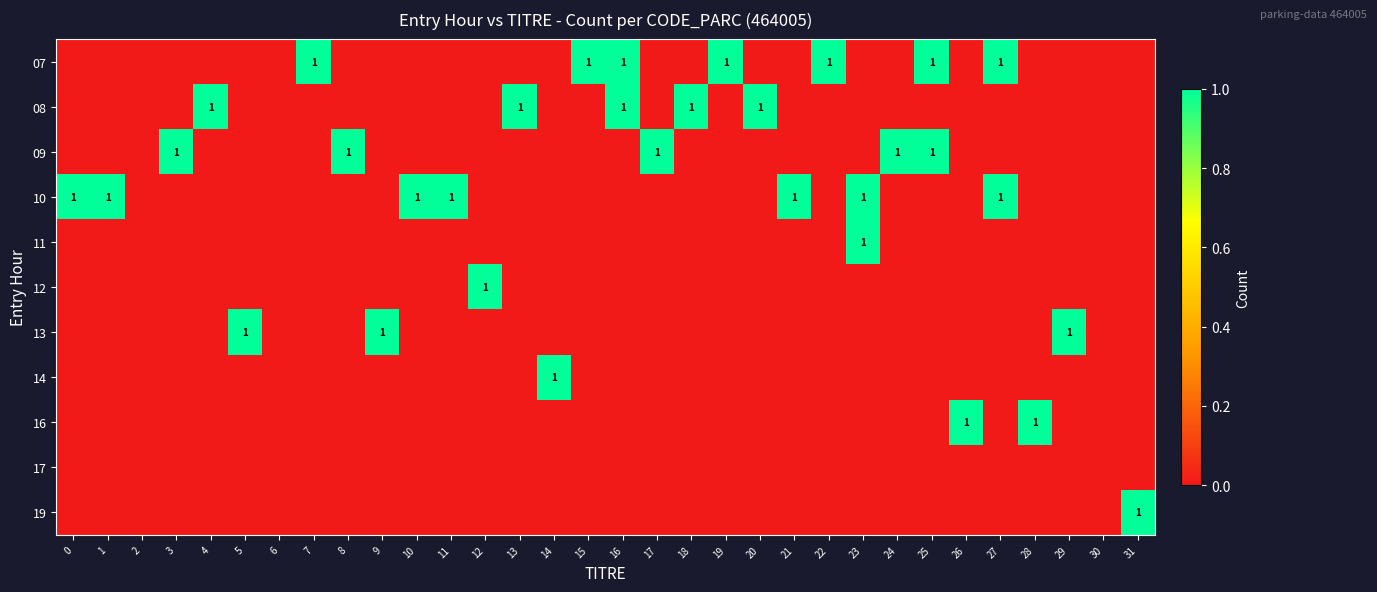

What is the difference between the second highest and minimum values in the 16 series?

1